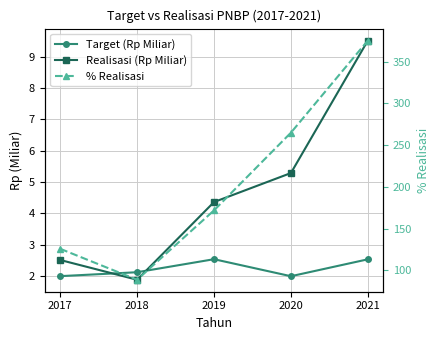

Where is the first local minimum for Realisasi (Rp Miliar)?

2018